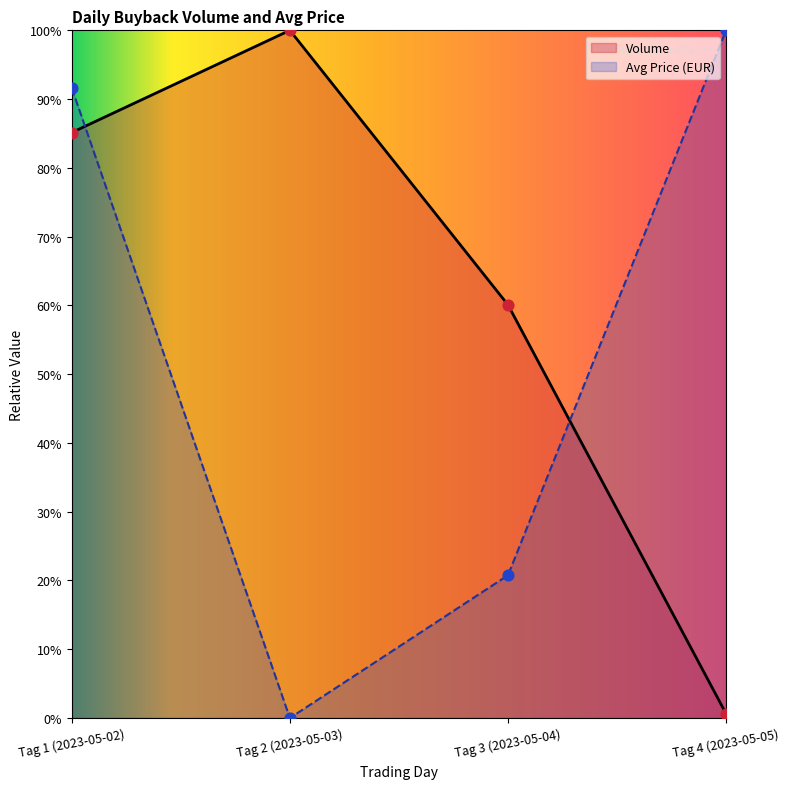

What are all the series names shown in the legend?

Volume, Avg Price (EUR)